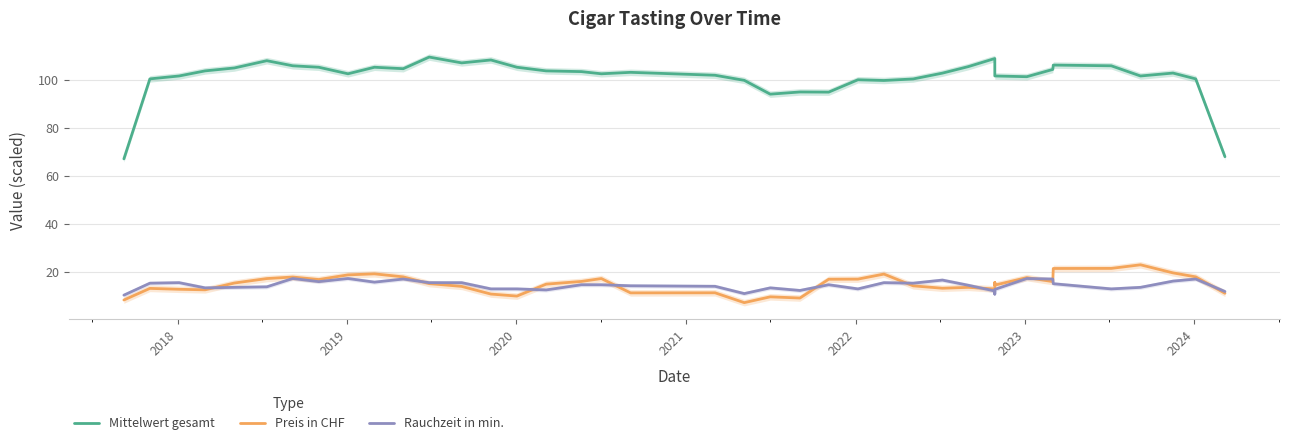

What is the difference between the maximum and second lowest values in the Preis in CHF series?

14.7